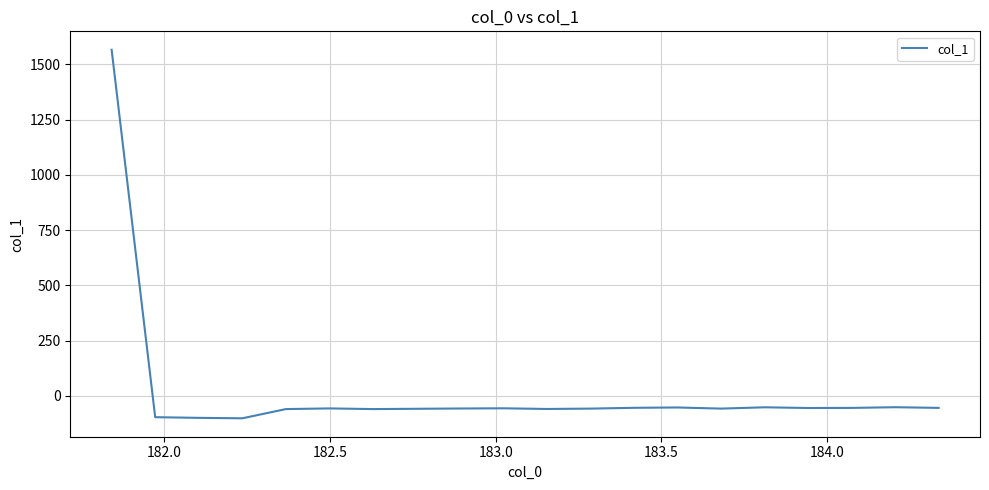

What is the difference between the maximum and minimum values?

1668.5